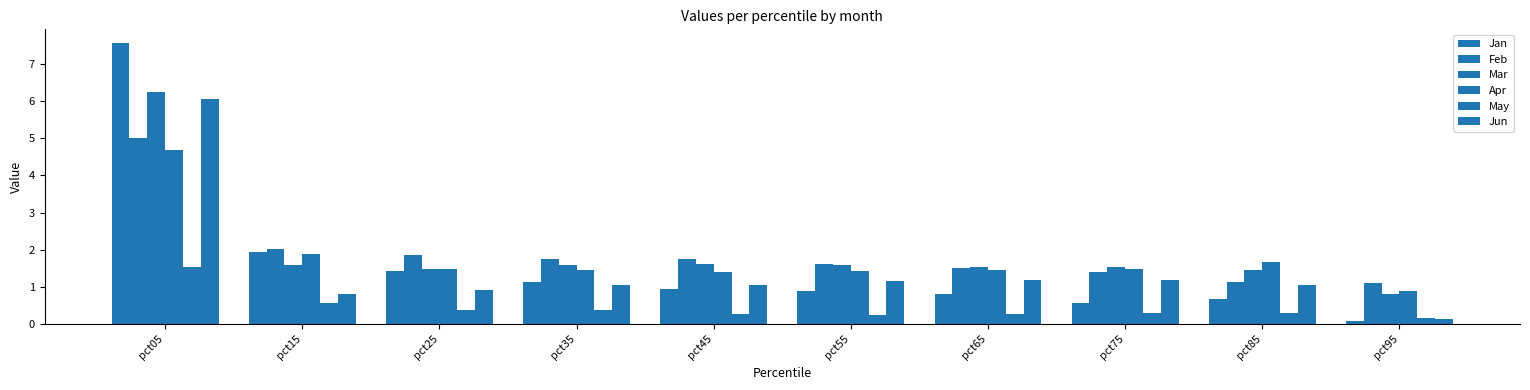

What is the minimum value for Jan?

0.1